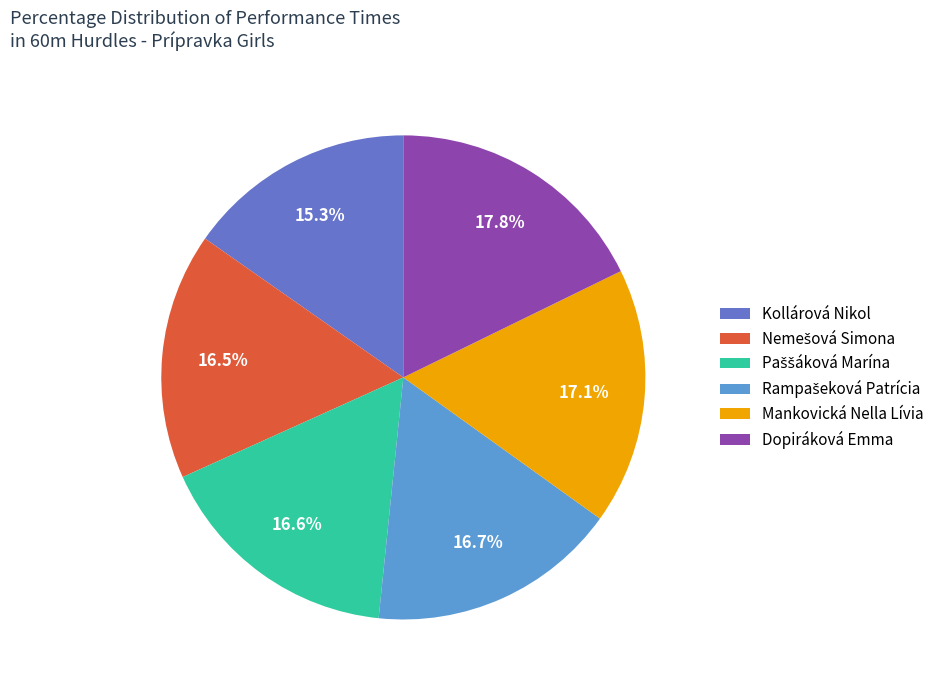

Between Mankovická Nella Lívia and Kollárová Nikol, which is larger?

Mankovická Nella Lívia